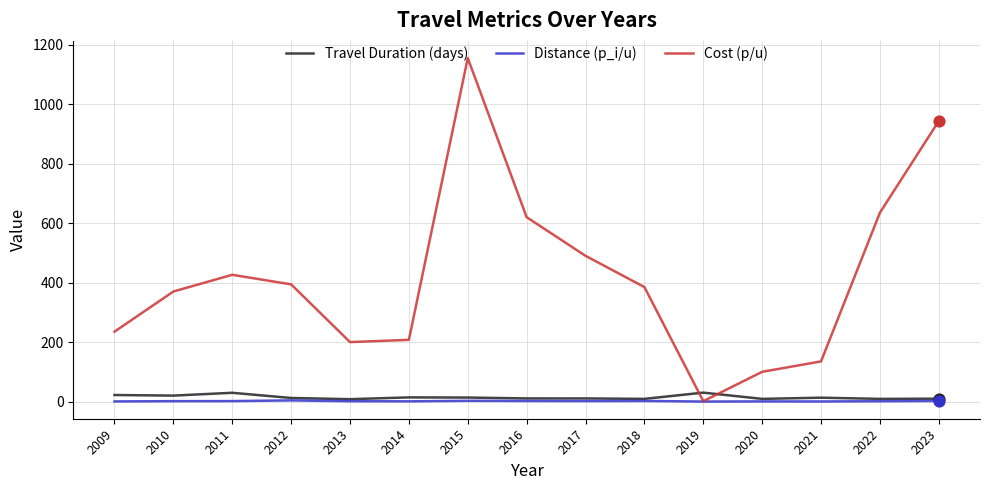

Which series has the largest total across all categories?

Cost (p/u)